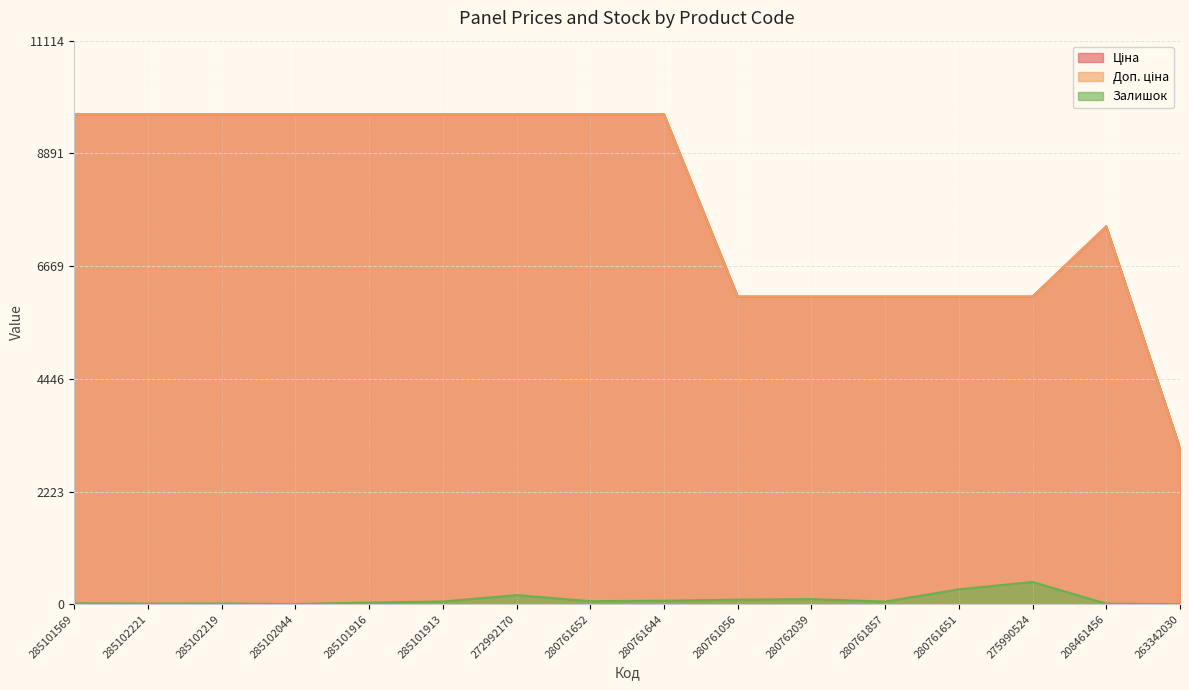

Which series changed the most between 285102044 and 285101913?

Залишок